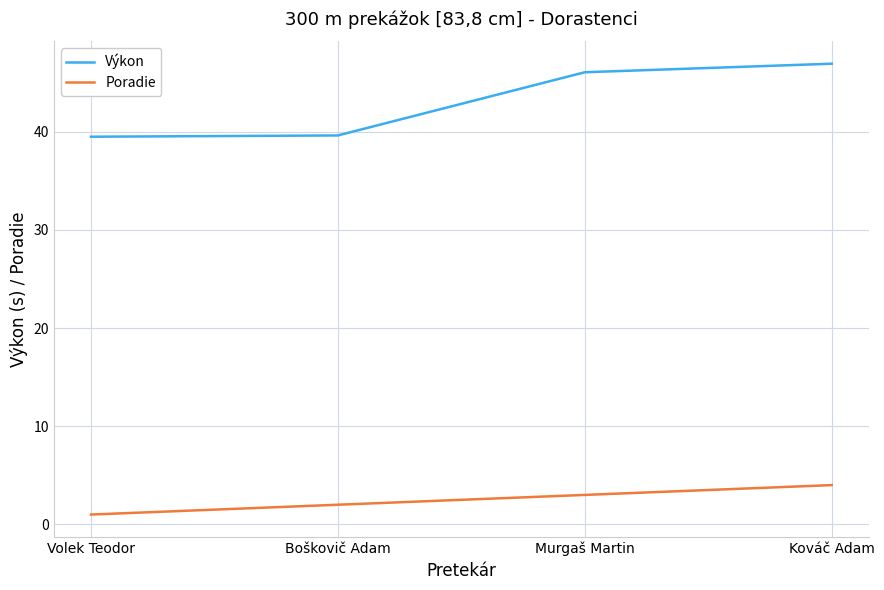

At Volek Teodor, list the series in order from largest to smallest.

Výkon, Poradie